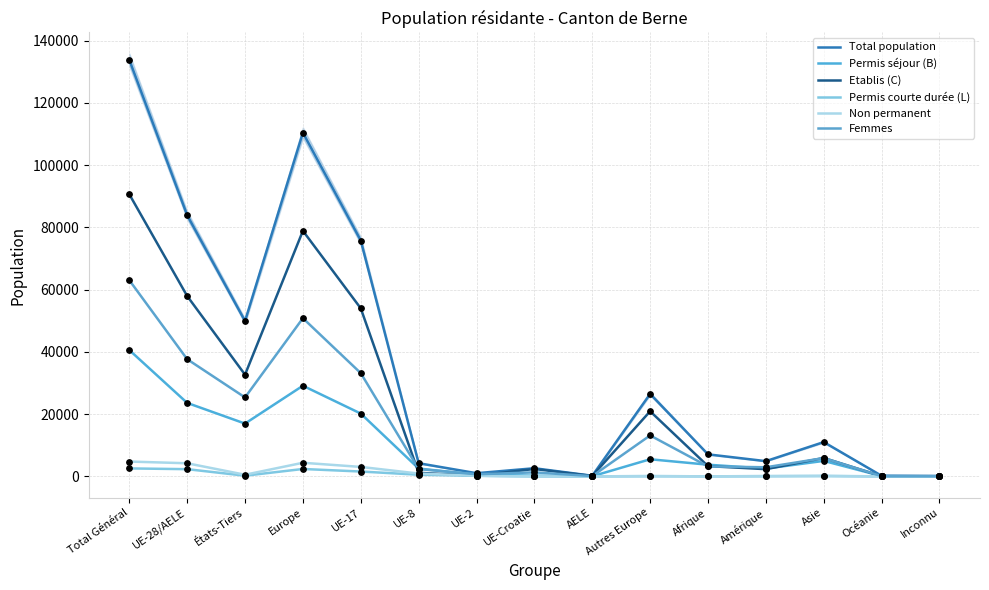

Which series contains the highest Y value?

Total population